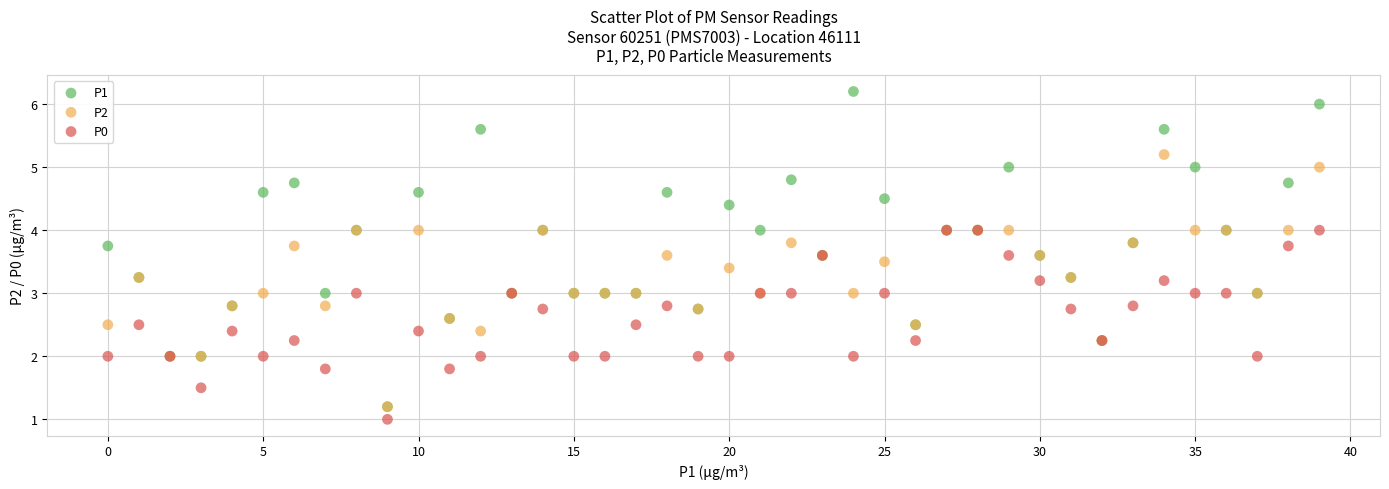

Which series contains the highest Y value?

P1